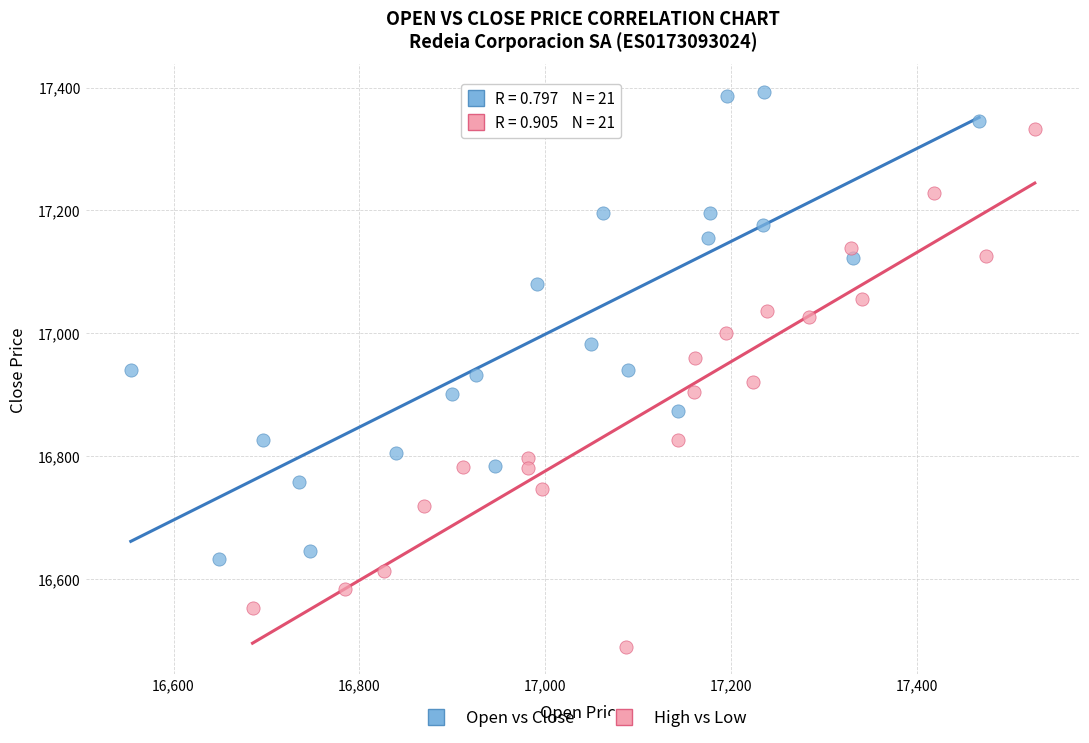

Which series contains the highest Y value?

Open vs Close